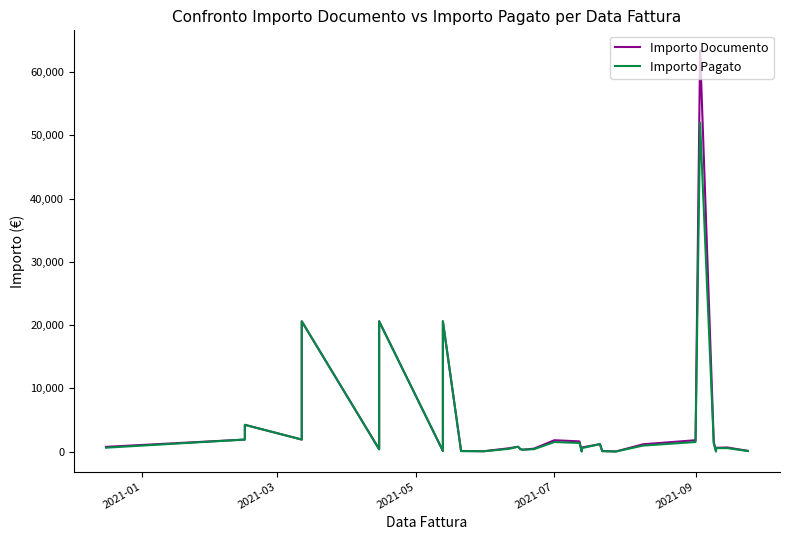

How many interior local valleys does the Importo Pagato series have?

9